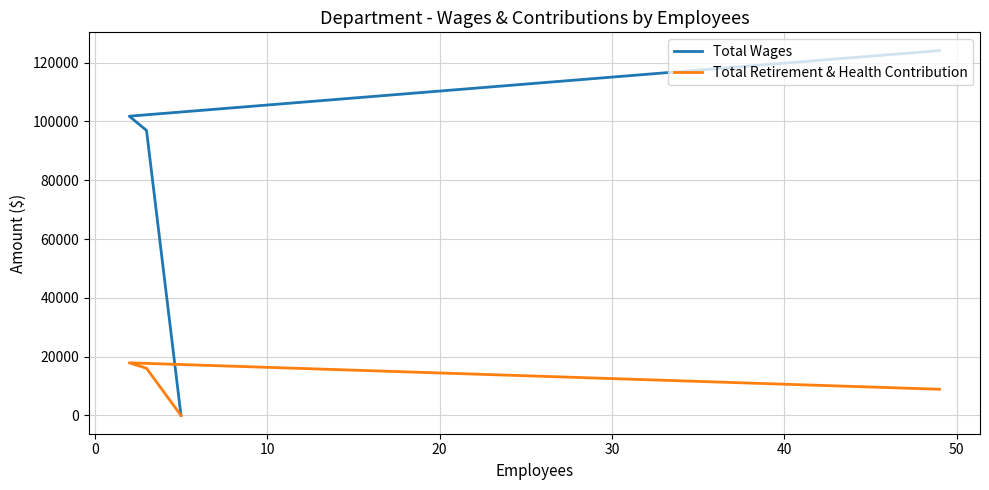

How many values in Total Wages are above zero?

3